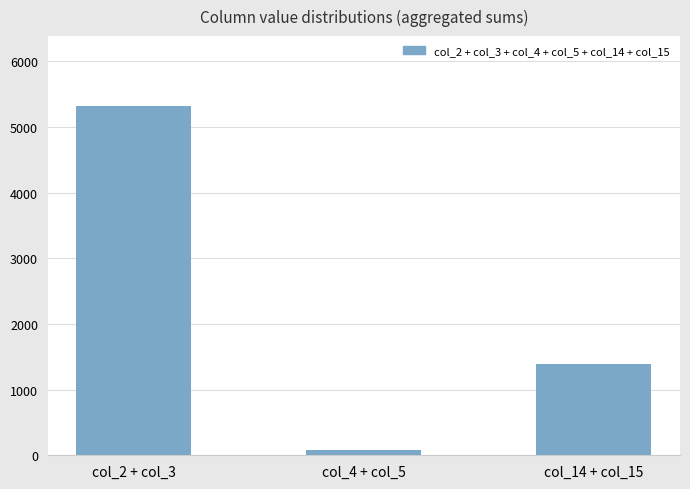

How many values are between 73 and 5320?

3